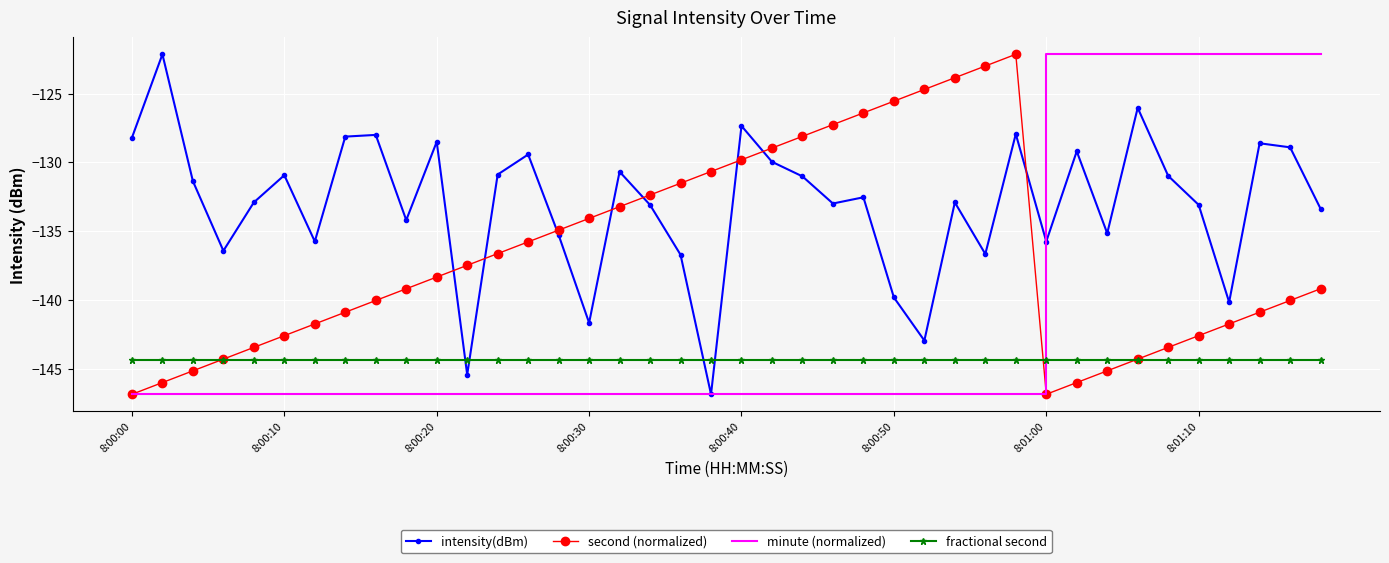

How many times do fractional second and minute (normalized) cross each other?

1